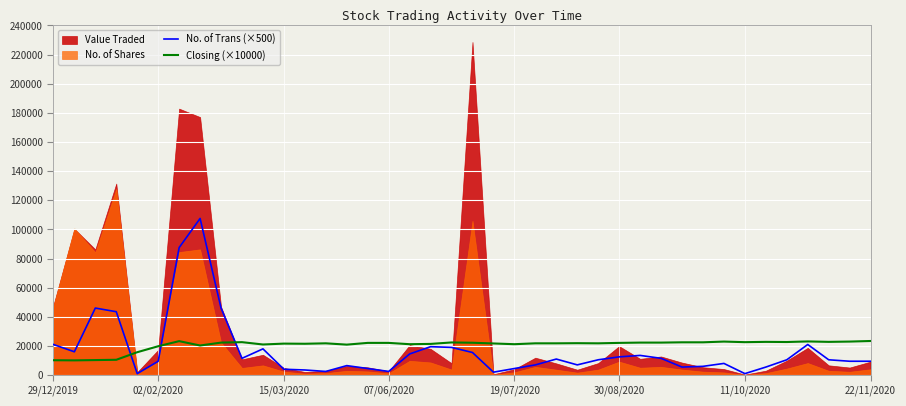

What is the difference between the highest and lowest values at 19?

3400.0